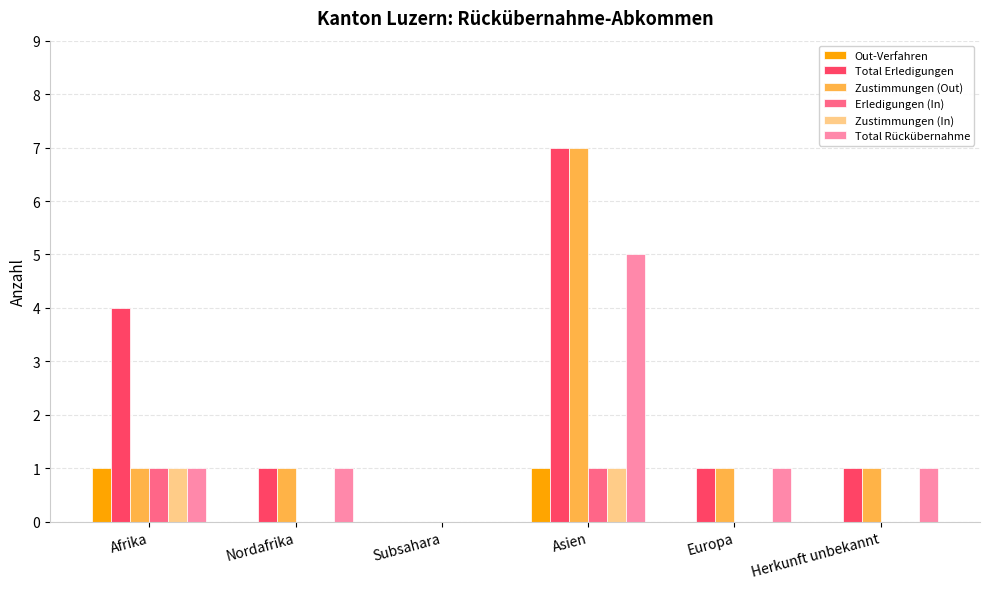

Is the value of Total Erledigungen at Asien greater than the value of Erledigungen (In) at Subsahara?

Yes